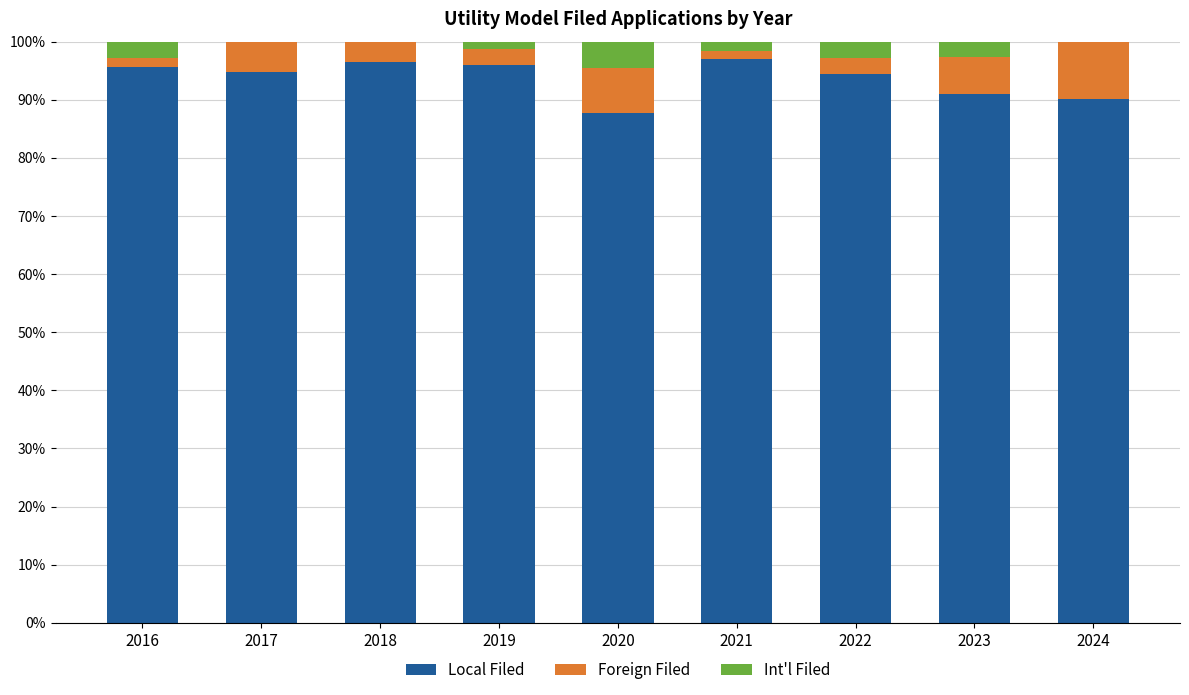

What is the total value across all series at 2024?

100.0